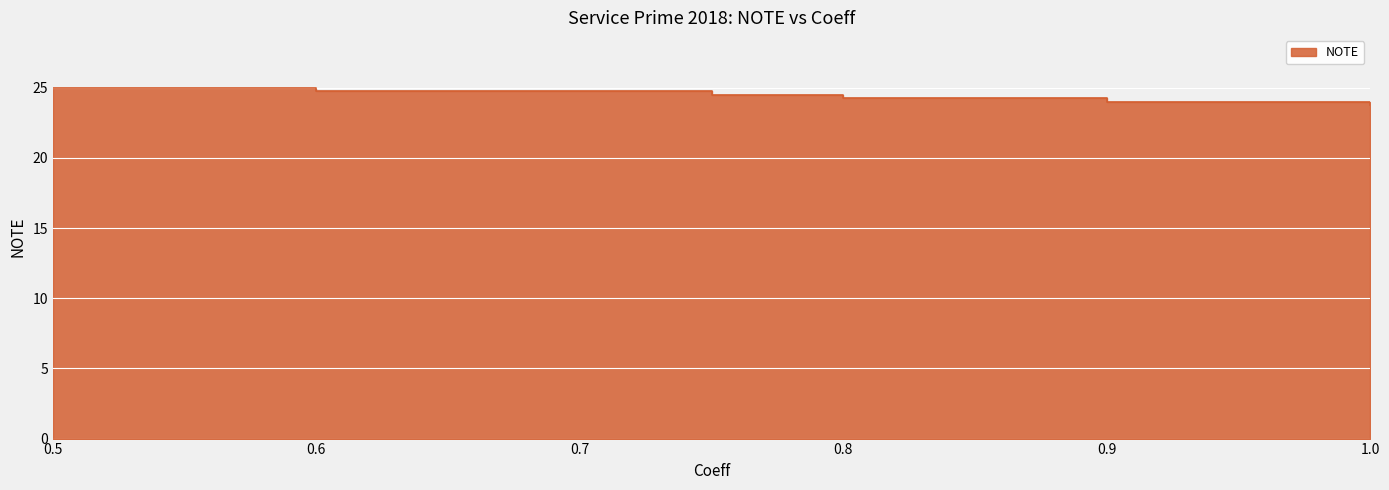

At which label does the data first exceed 24?

0.5